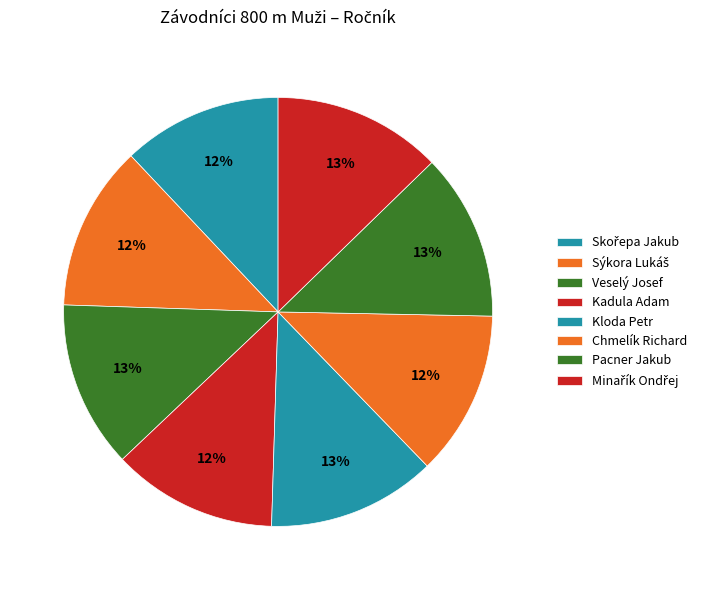

What is the smallest slice in the pie chart?

Skořepa Jakub